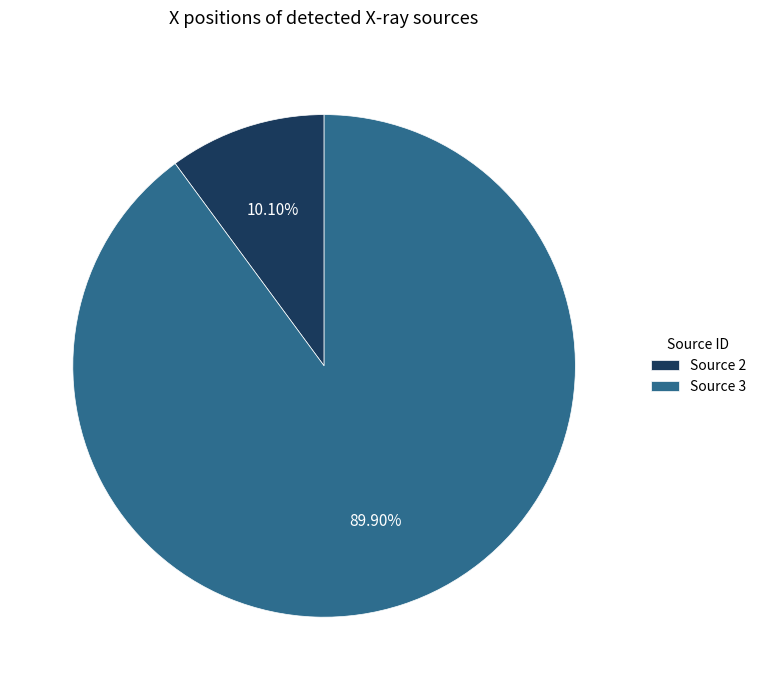

Which has a higher value, Source 3 or Source 2?

Source 3